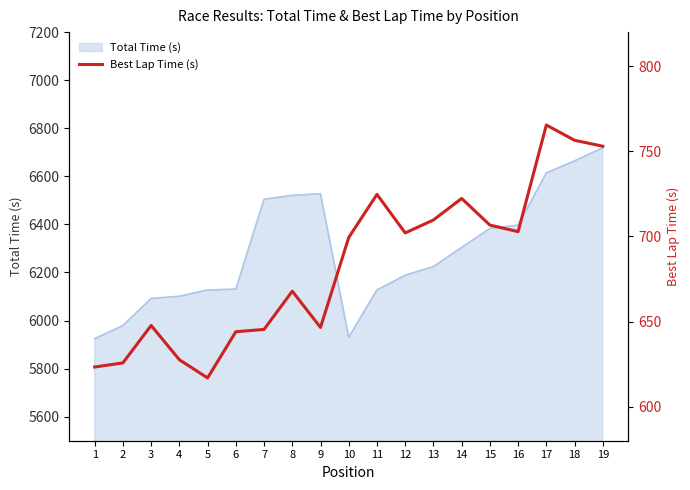

What is the minimum value for Total Time (s)?

5924.7